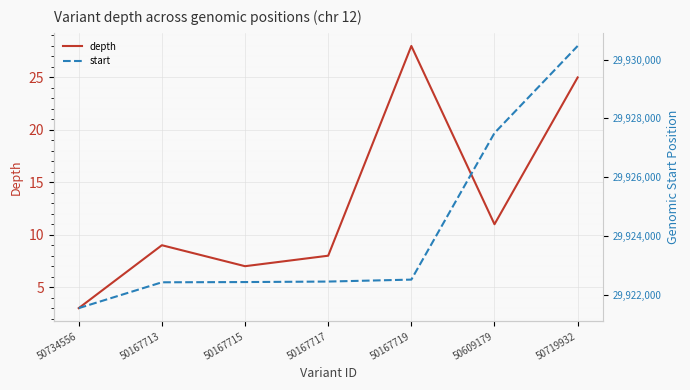

Is the value of start at 50734556 greater than the value of depth at 50609179?

Yes